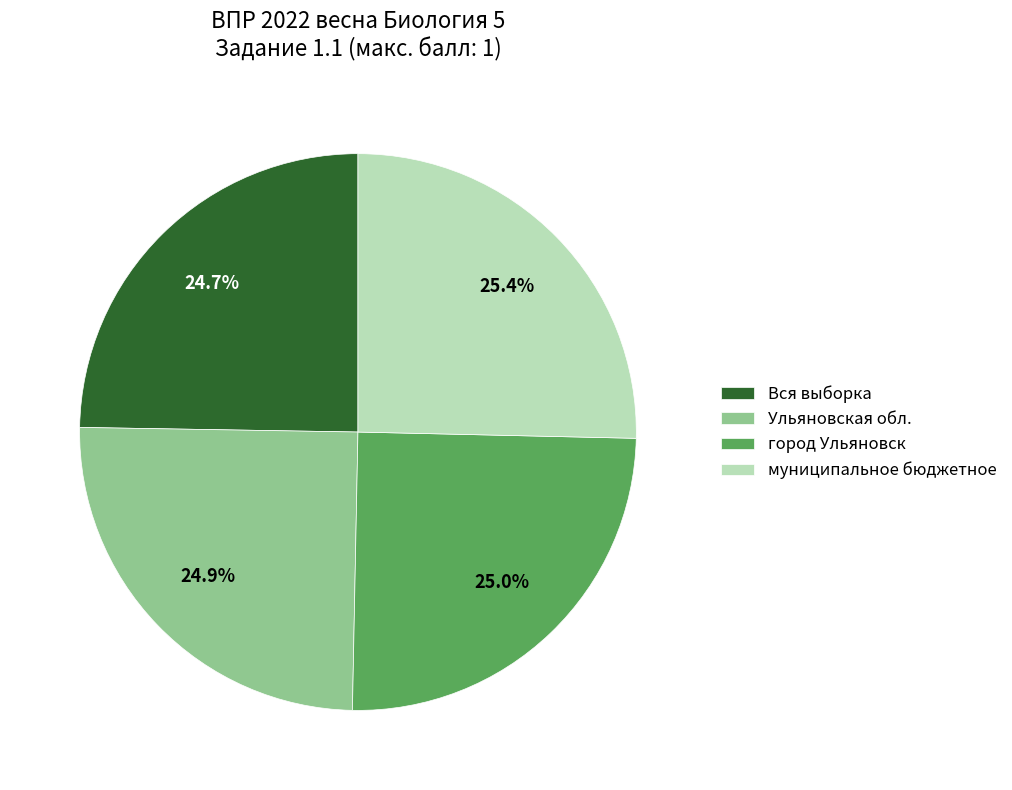

What percentage is the Вся выборка slice, to the nearest percent?

25%